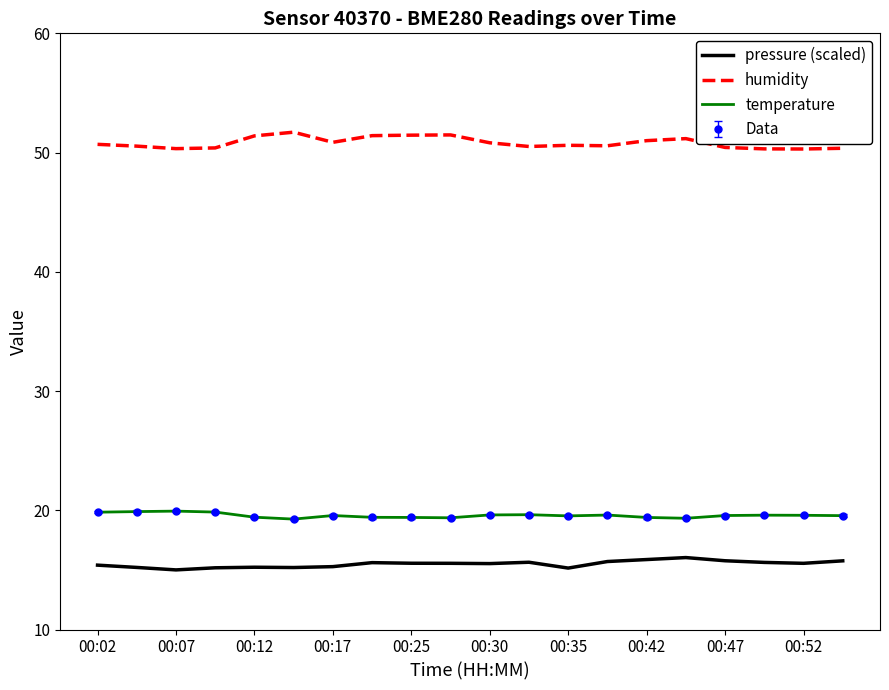

How many lines are shown in the chart?

3